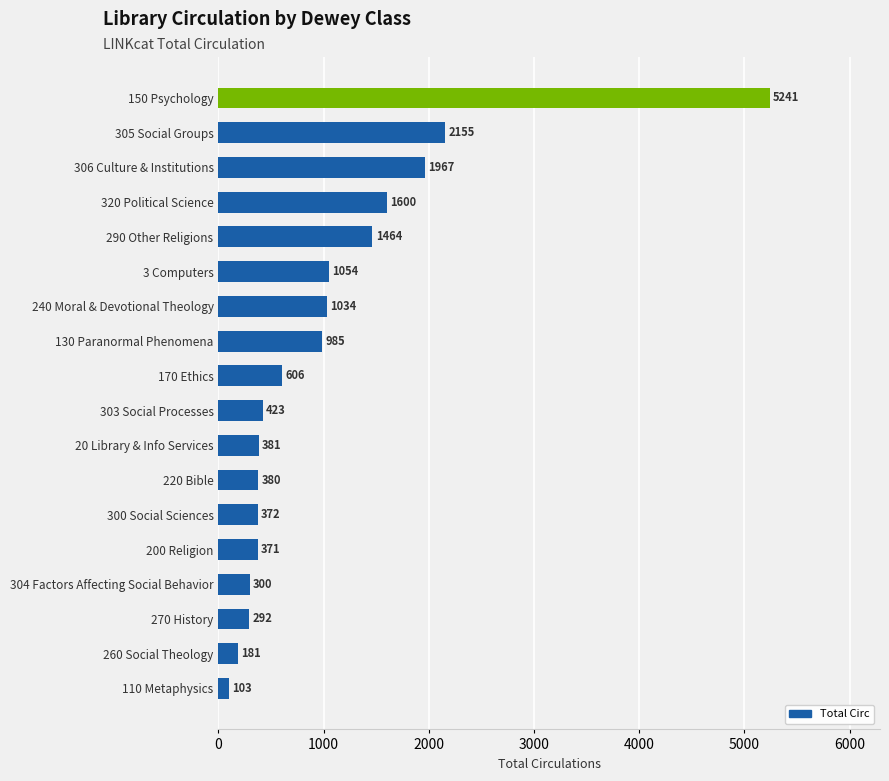

What is the maximum value shown in the chart?

5241